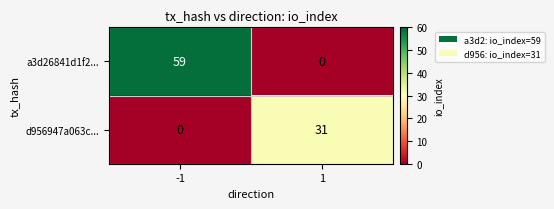

Which series has the largest total across all categories?

a3d26841d1f2...